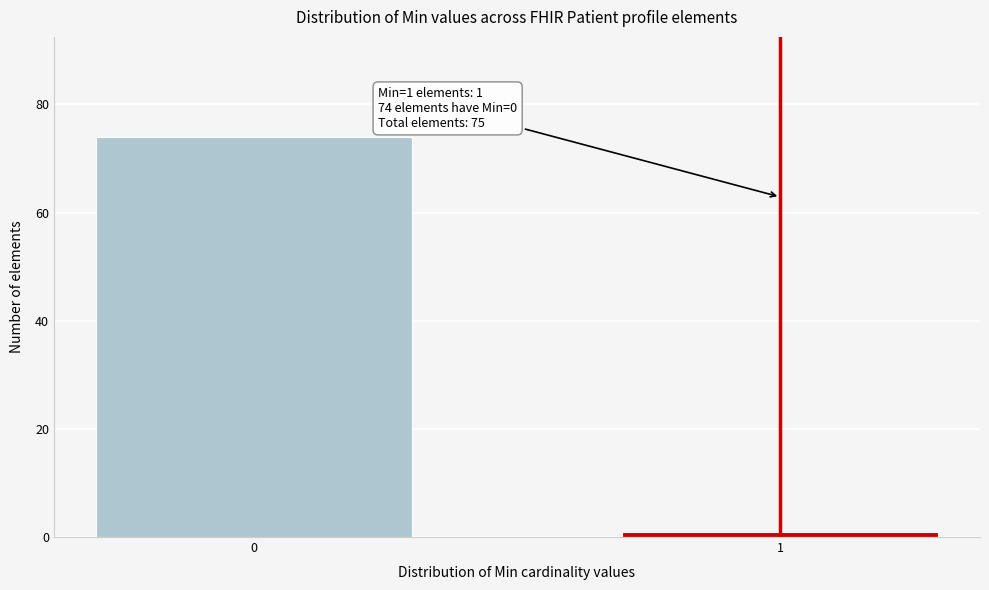

Reading right to left, extract all data points from this chart.

1	74